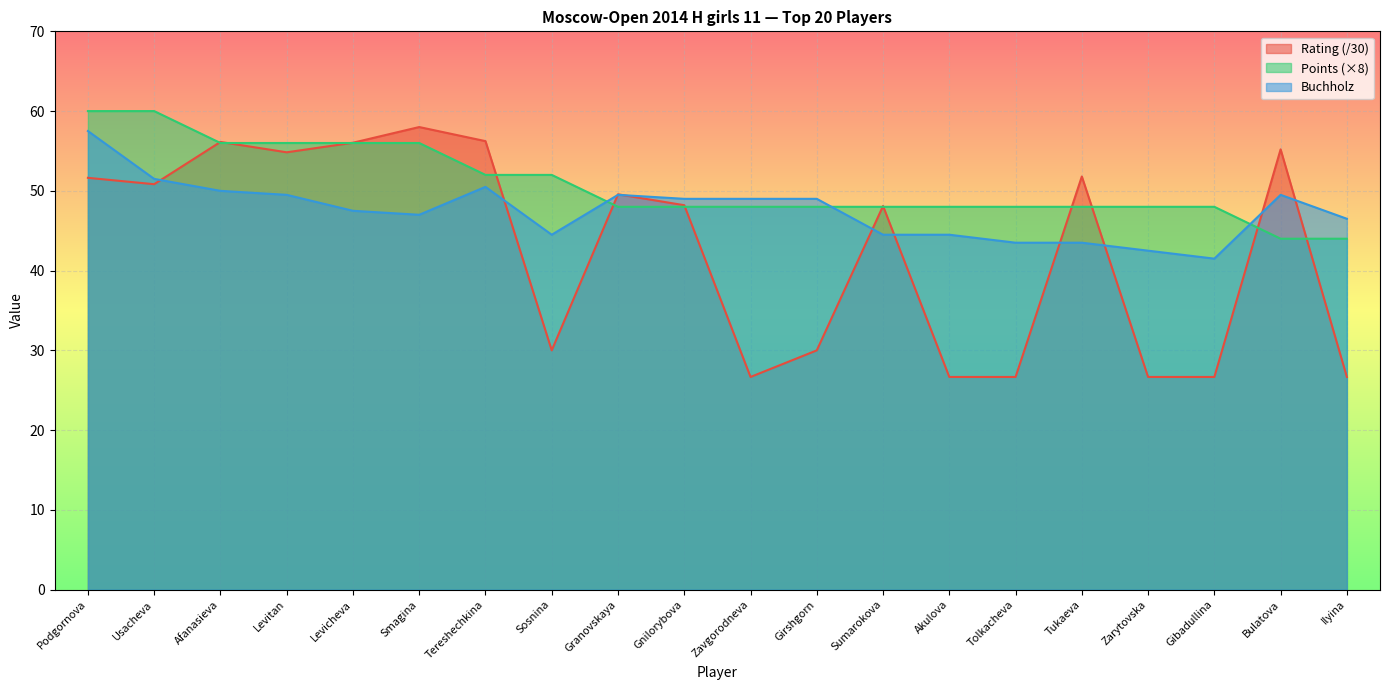

What is the minimum value shown in the chart?

26.7